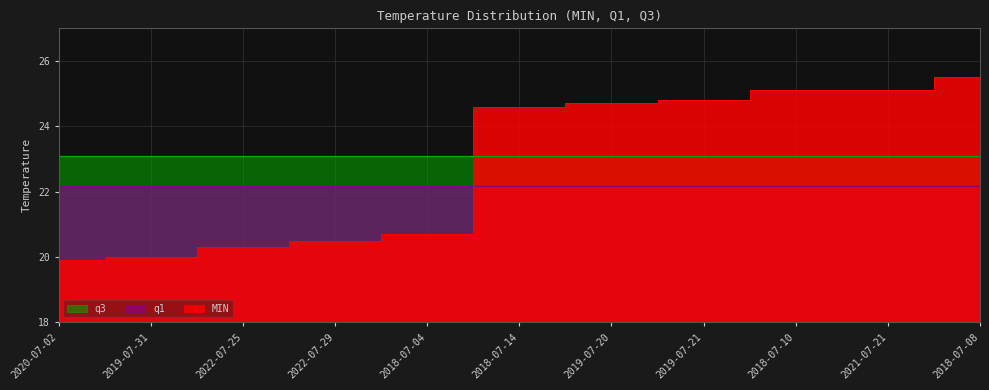

What is the label of the 3rd point from the right?

2018-07-10